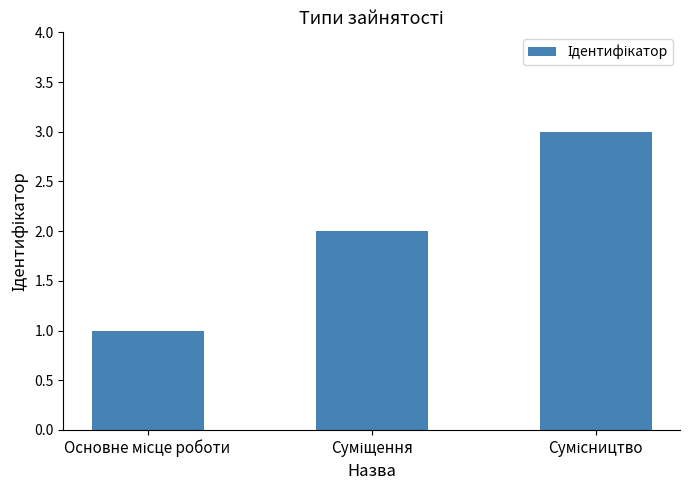

What is the sum of all values?

6